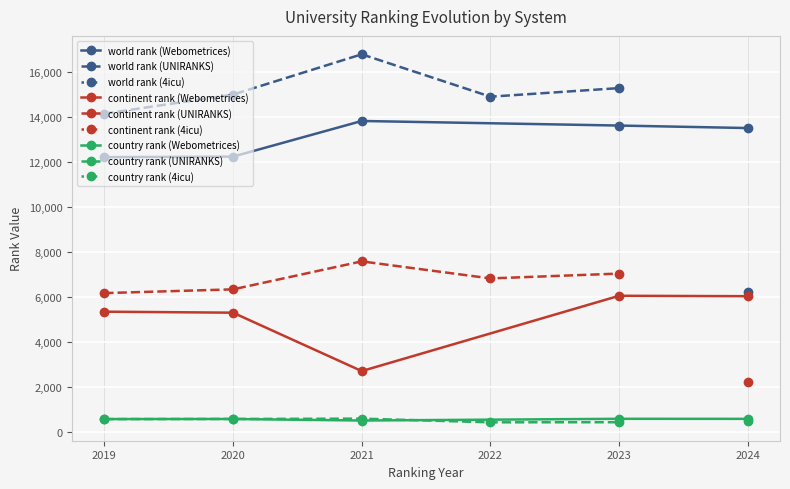

What is the sum of the continent rank (Webometrices) values at 2023 and 2019?

11413